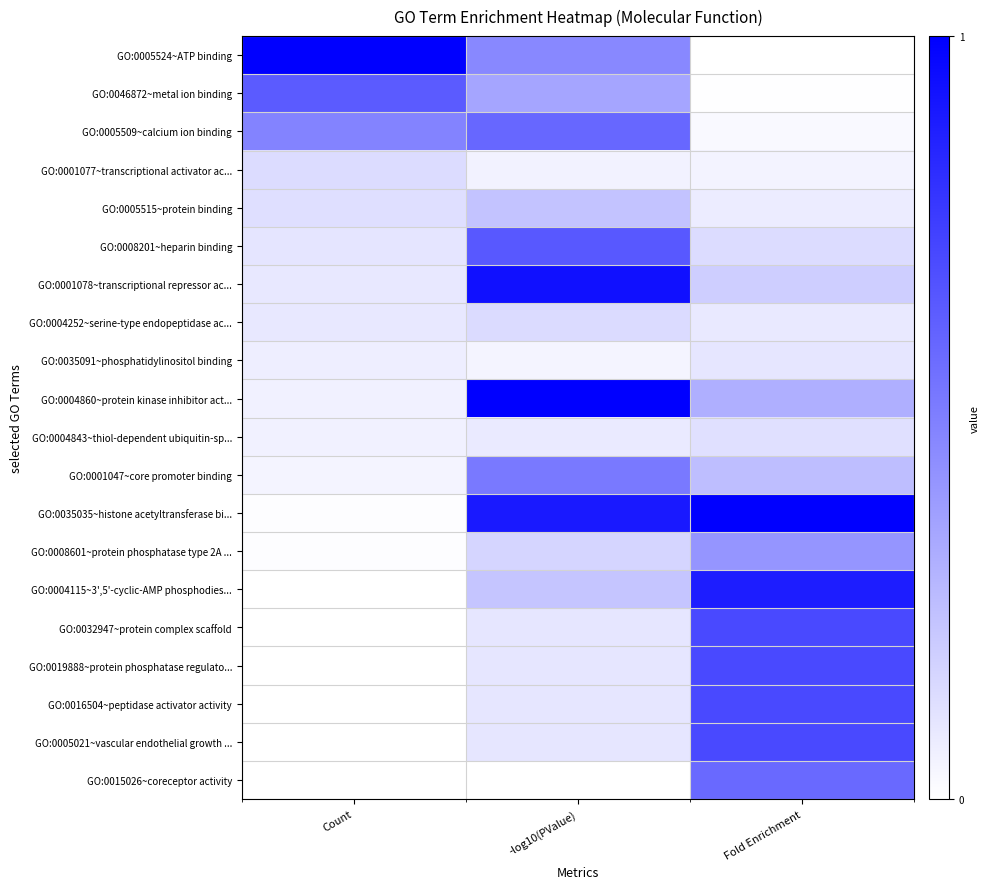

Between Fold Enrichment and Count, which is larger?

Count